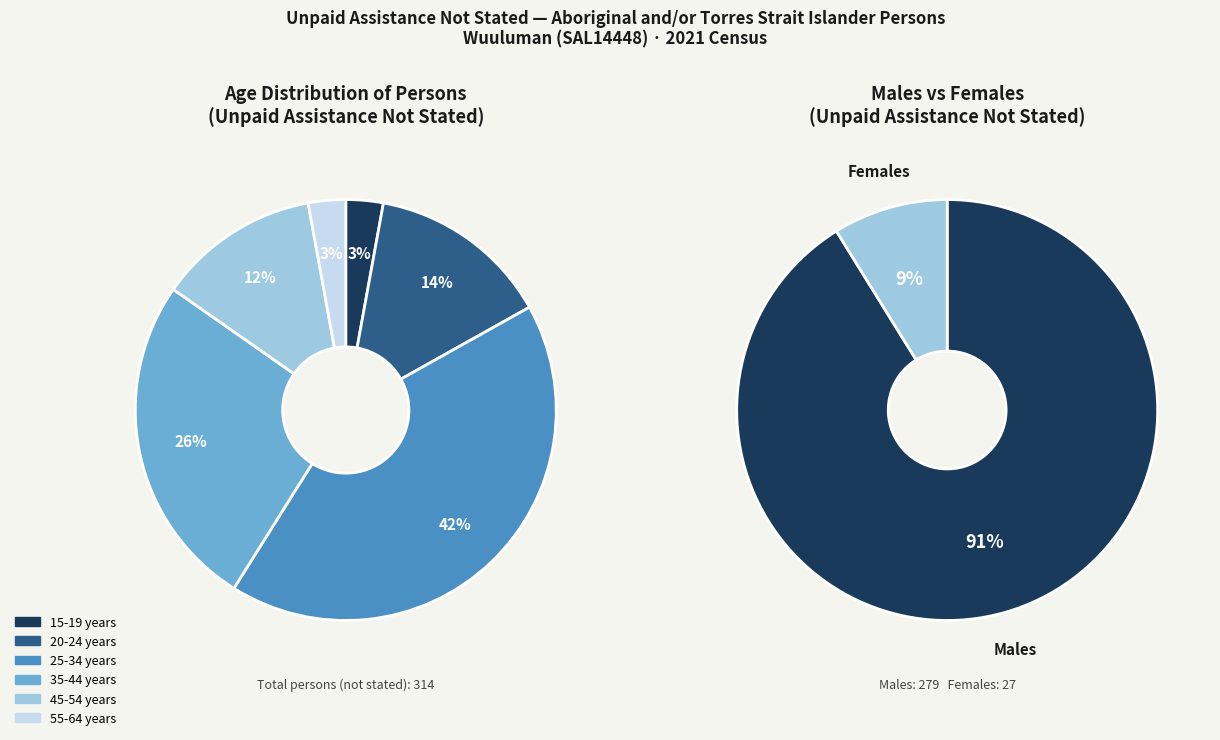

What is the change in value from 20-24 years to 55-64 years?

-35